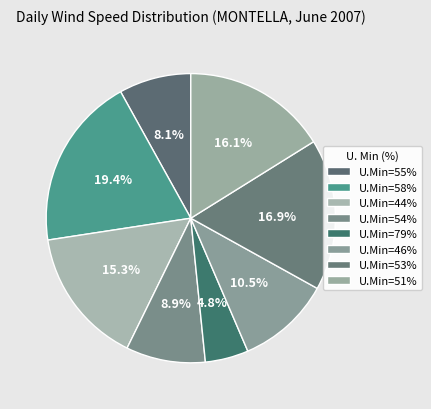

How many segments does this pie chart have?

8